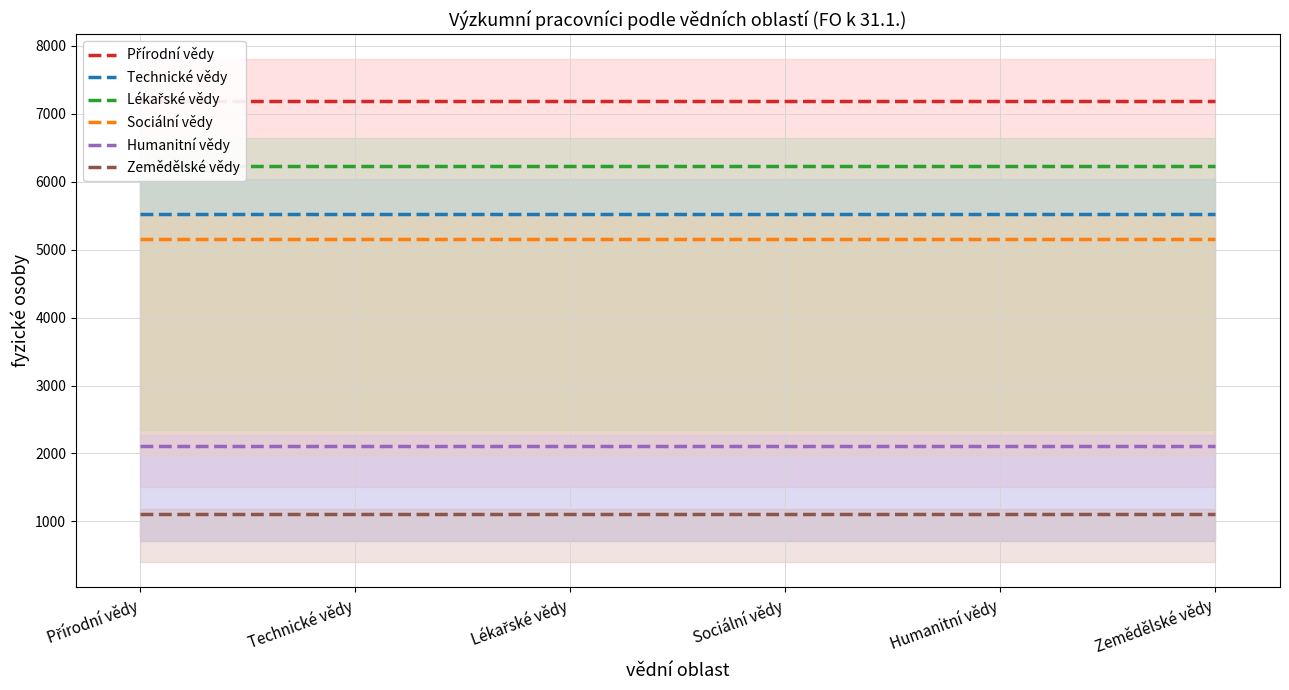

The value of Přírodní vědy at Přírodní vědy is 4805. True or false?

False